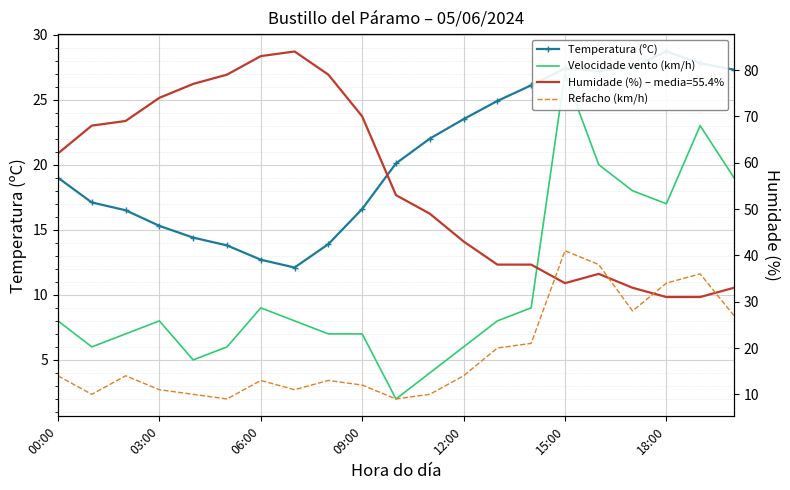

What is the maximum value for Temperatura (ºC)?

28.7